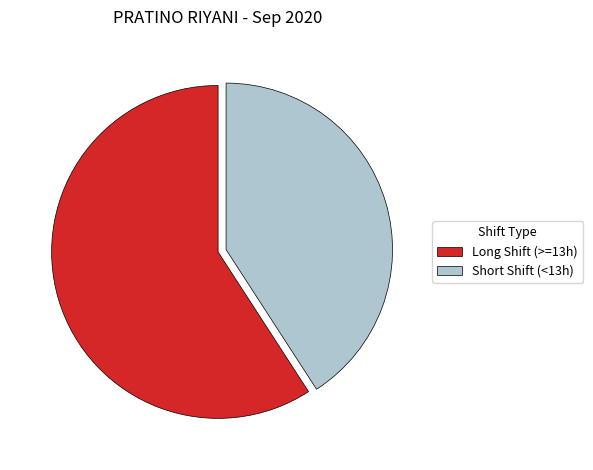

Combined, do Short Shift (<13h) and Long Shift (>=13h) account for over 50%?

Yes